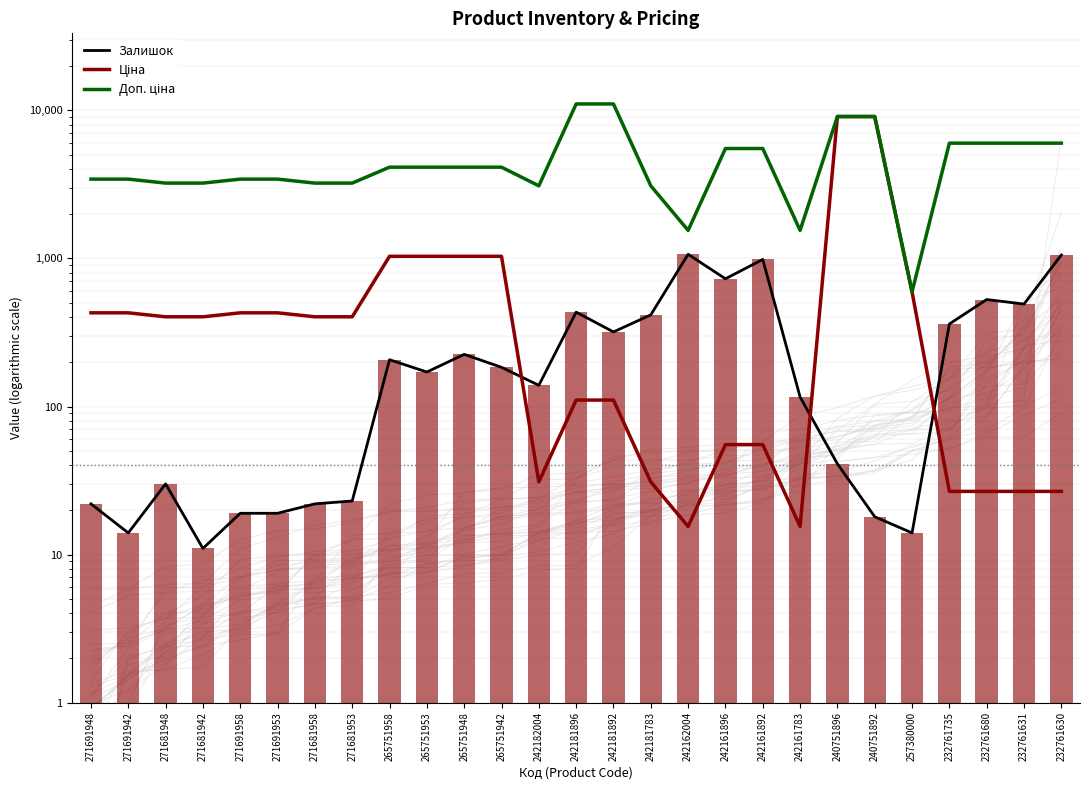

What is the sum of the Доп. ціна values at 265751953 and 265751942?

8273.1